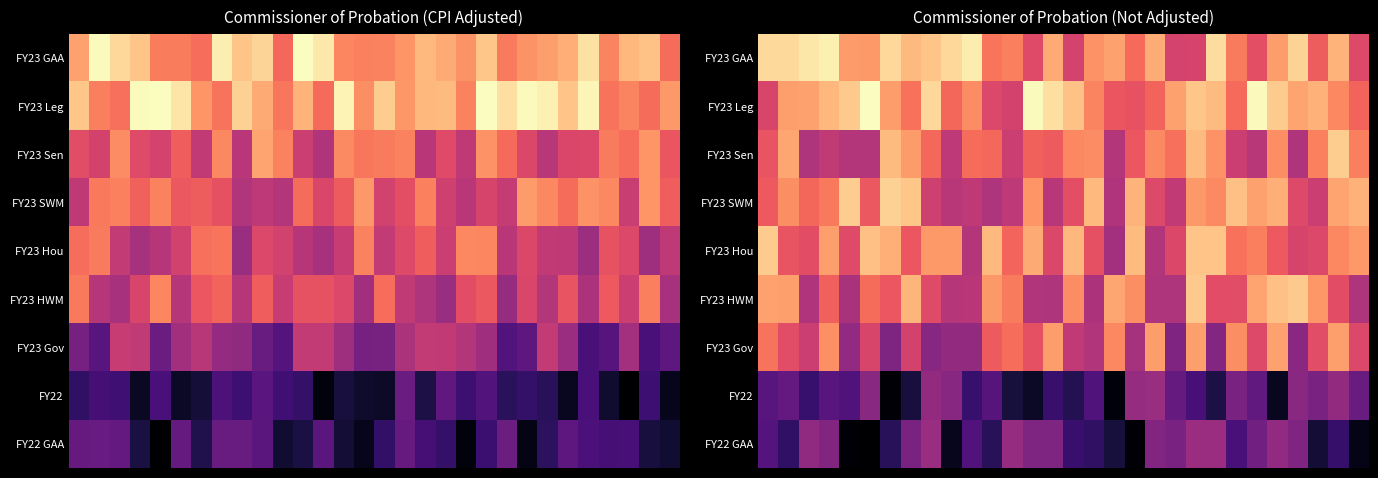

At how many categories does at least one series exceed 176749293?

30